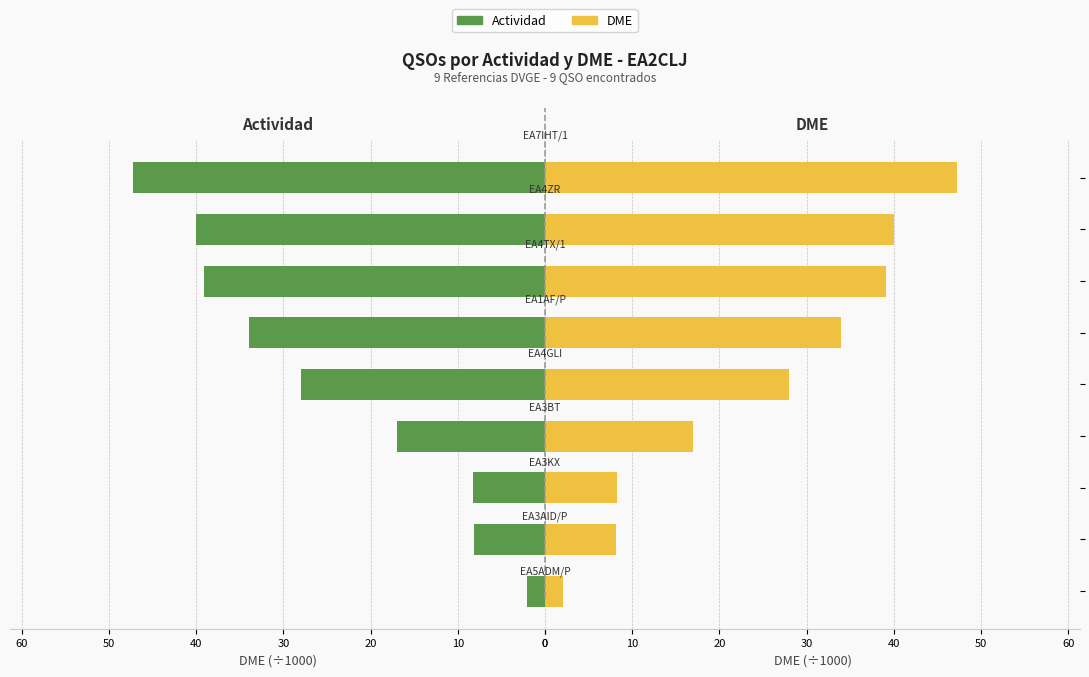

What is the difference between the DME (÷1000) values at 50 and 30?

17.0